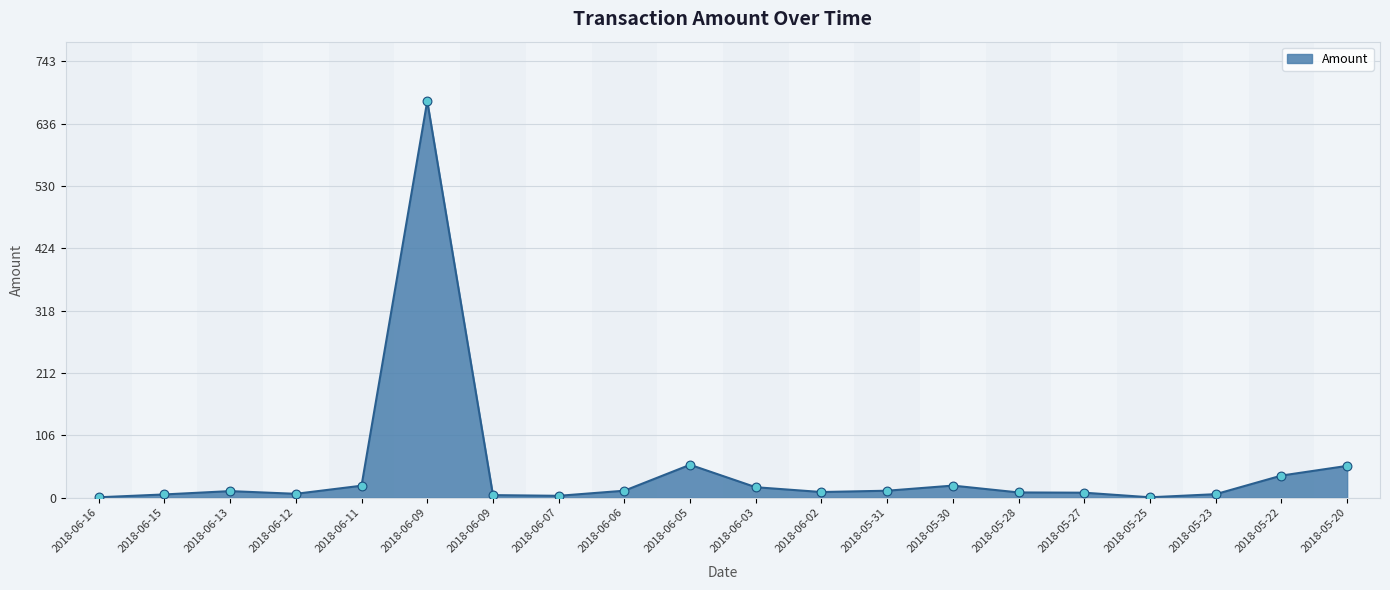

What is the change in value from 2018-05-31 to 2018-05-20?

+42.3